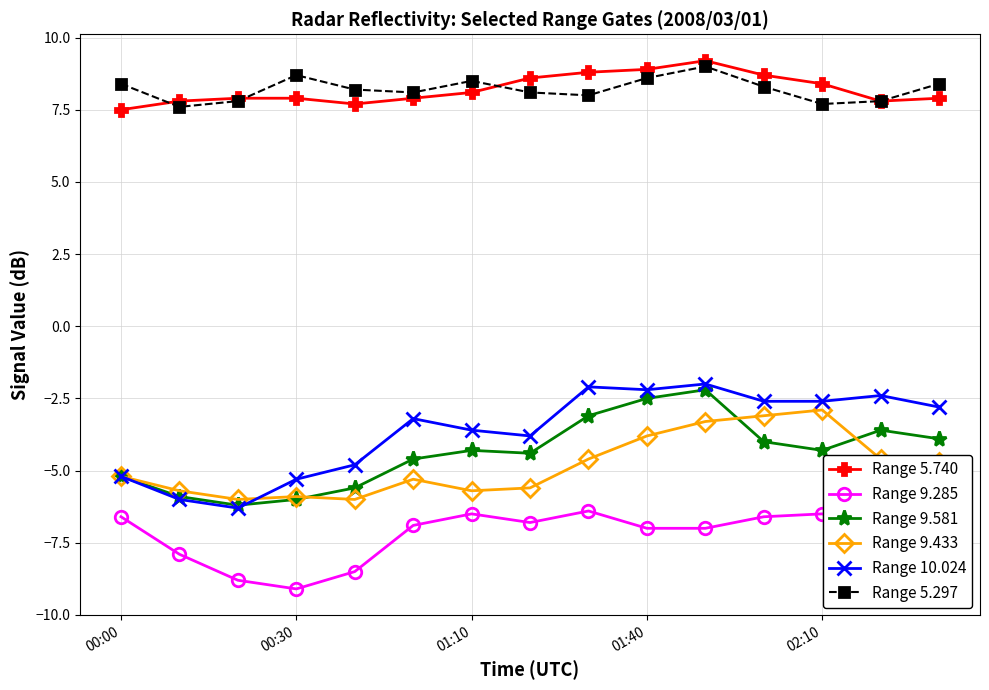

Is the value of Range 10.024 at 00:30 greater than the value of Range 5.740 at 00:00?

No